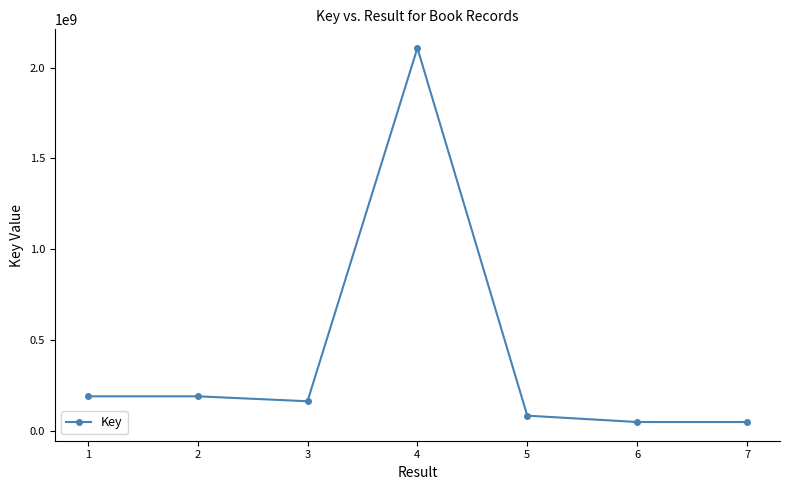

What is the value of the 5th point from the left?

82616483